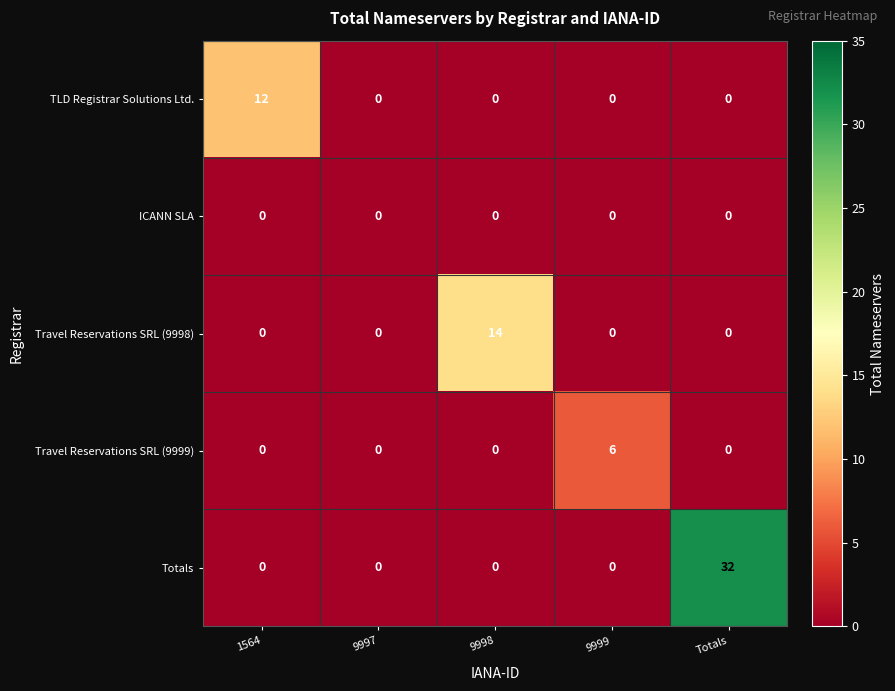

How many series are shown in this chart?

5